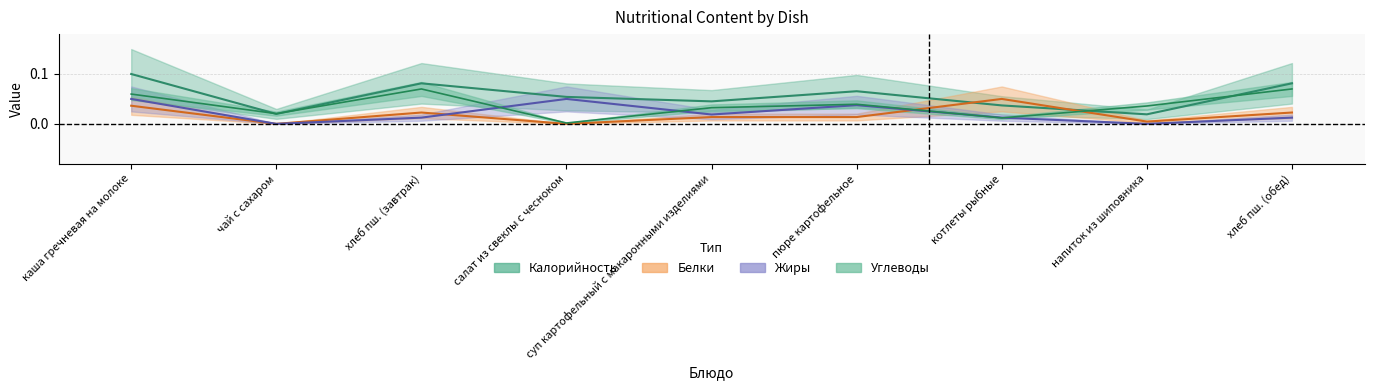

What is the label of the 6th point from the right?

салат из свеклы с чесноком